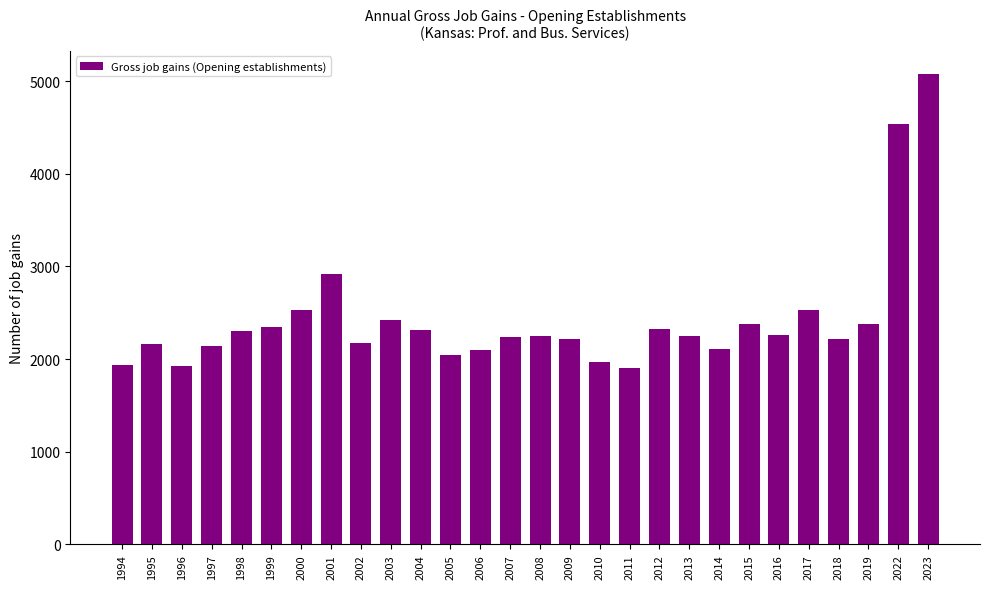

Where is the data nearest to the value 3487?

2001